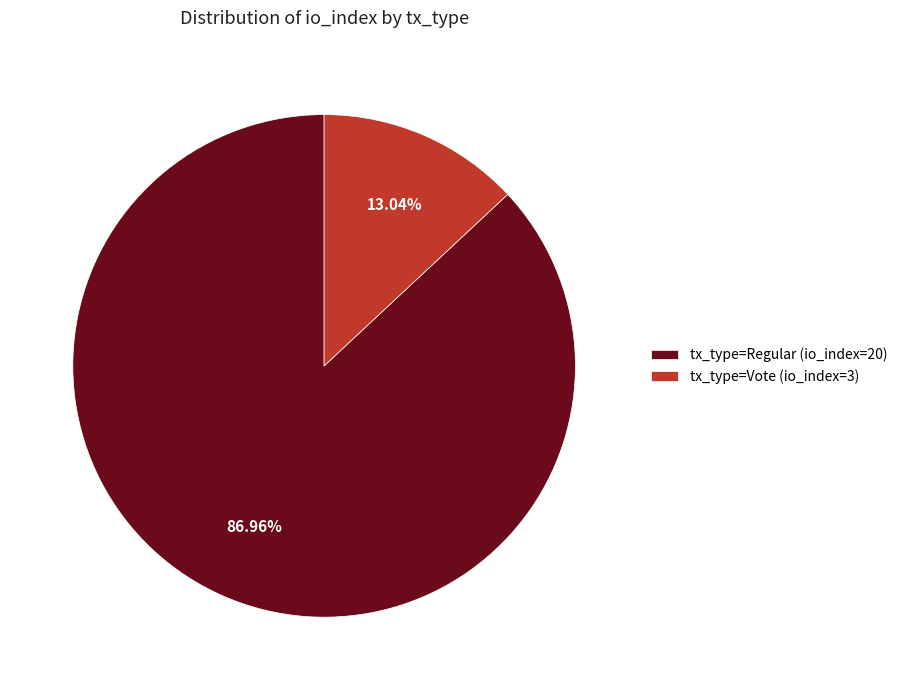

True or false: tx_type=Regular (io_index=20) accounts for 87% of the total.

True